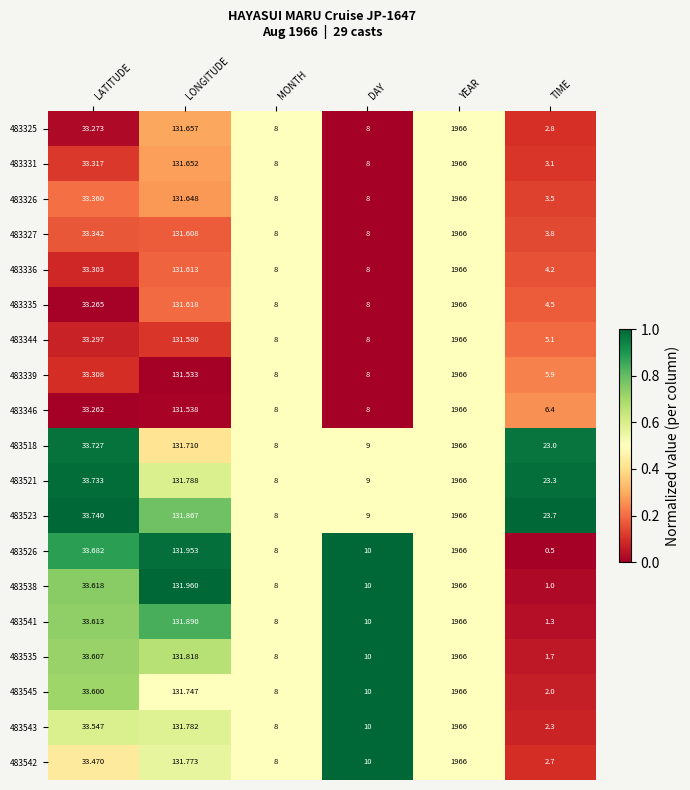

At which category is the sum across all series the highest?

YEAR